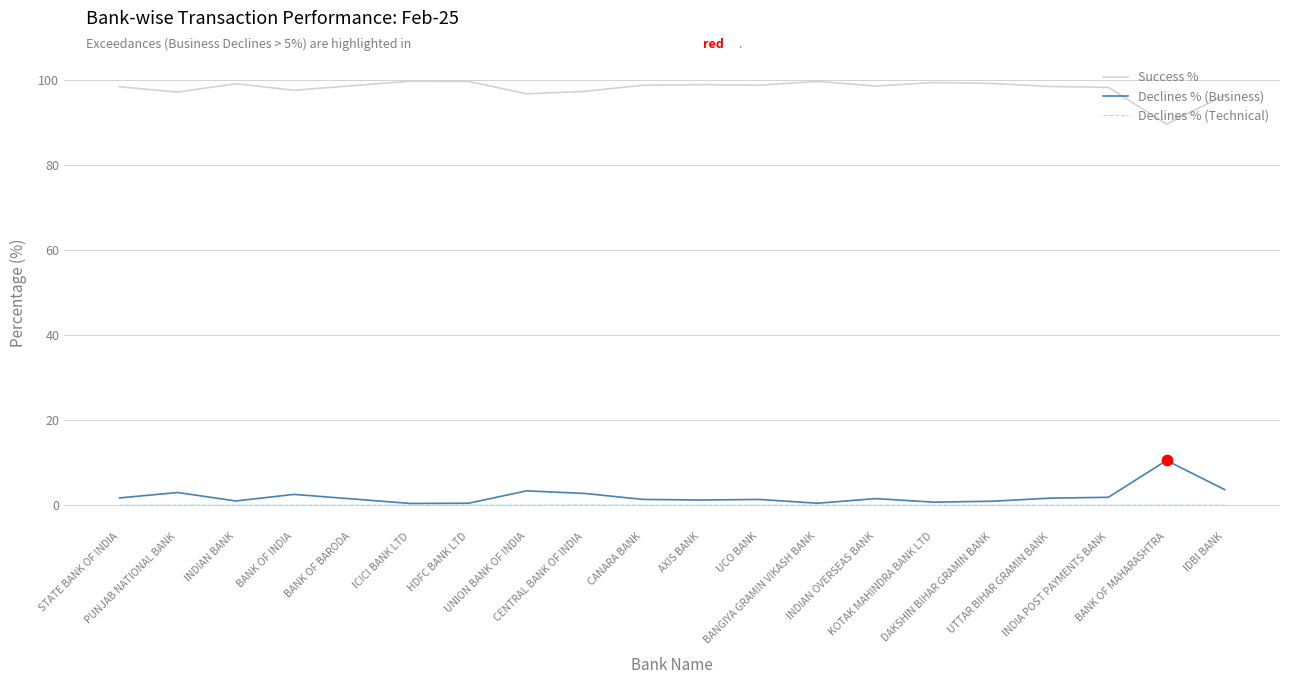

What are all the series names shown in the legend?

Success %, Declines % (Business), Declines % (Technical)